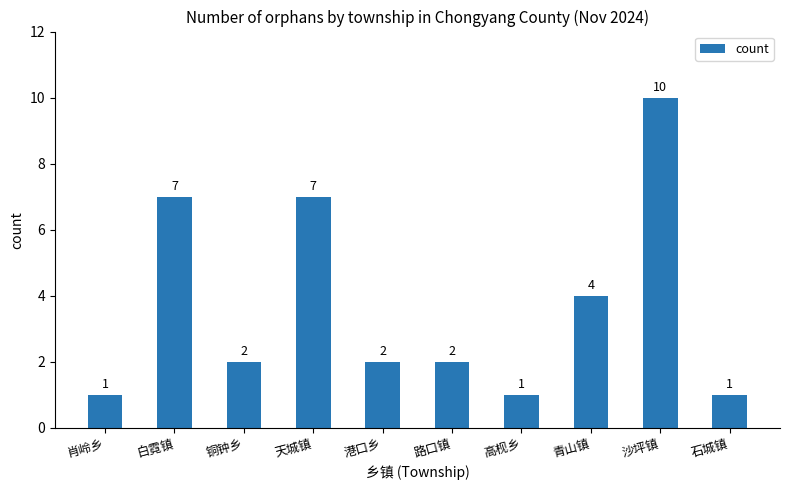

What is the difference between the maximum and minimum values?

9